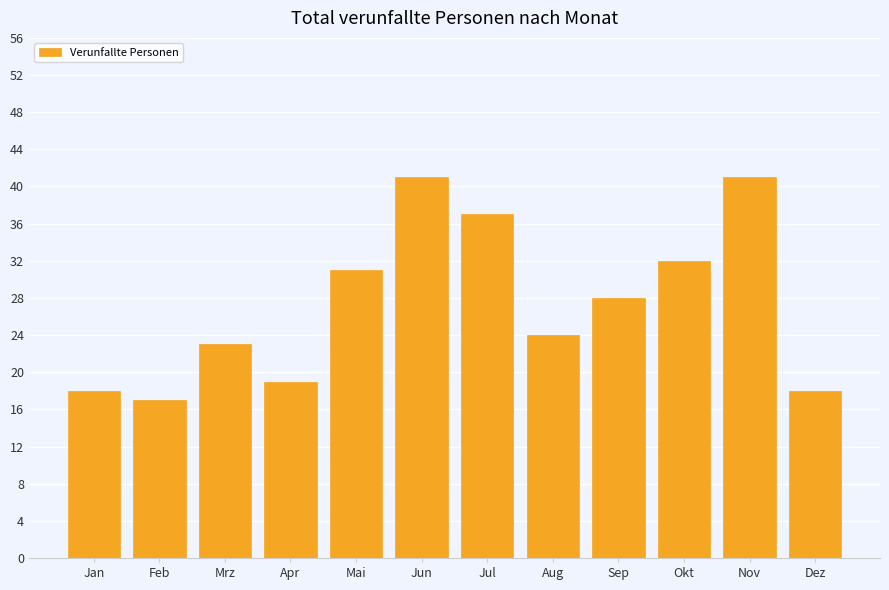

The chart shows a value of 12 at Jul. True or false?

False